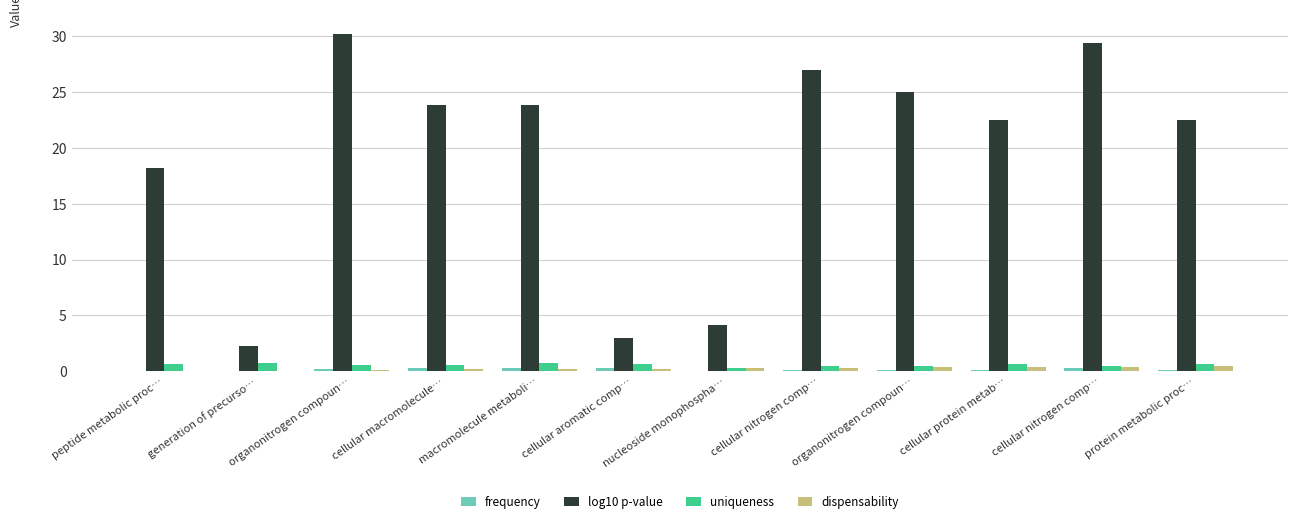

Reading left to right, list all the values displayed in this chart.

frequency: 0.0	0.0	0.2	0.3	0.3	0.3	0.1	0.2	0.1	0.1	0.3	0.1
log10 p-value: 18.2	2.3	30.2	23.8	23.8	3.0	4.2	27.0	25.0	22.5	29.4	22.5
uniqueness: 0.6	0.8	0.6	0.6	0.7	0.7	0.3	0.5	0.5	0.6	0.5	0.7
dispensability: 0.0	0.1	0.2	0.2	0.2	0.2	0.3	0.3	0.4	0.4	0.4	0.4